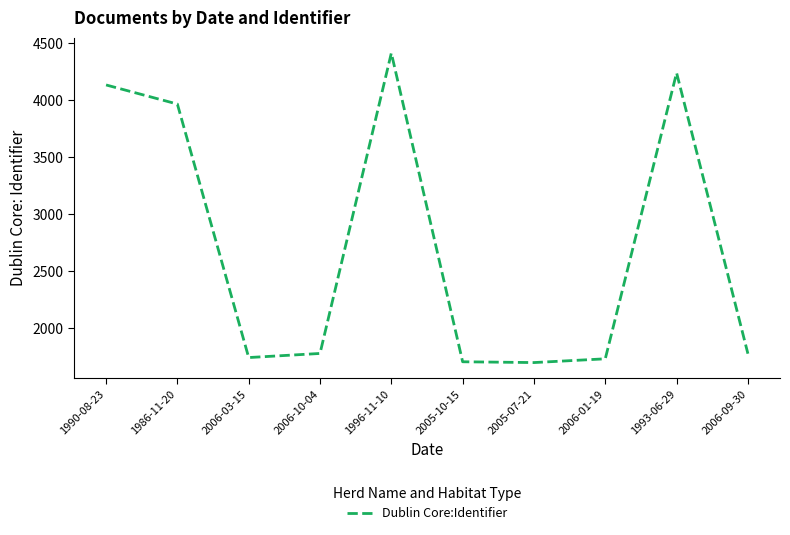

The value at 1990-08-23 is 1695. True or false?

False